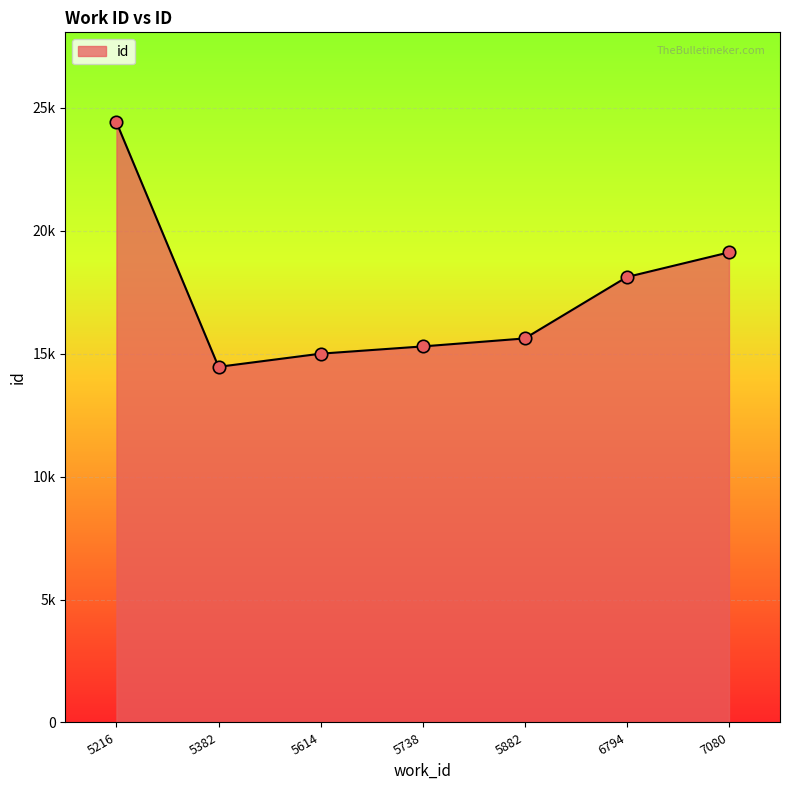

Does the chart have visible grid lines?

Yes